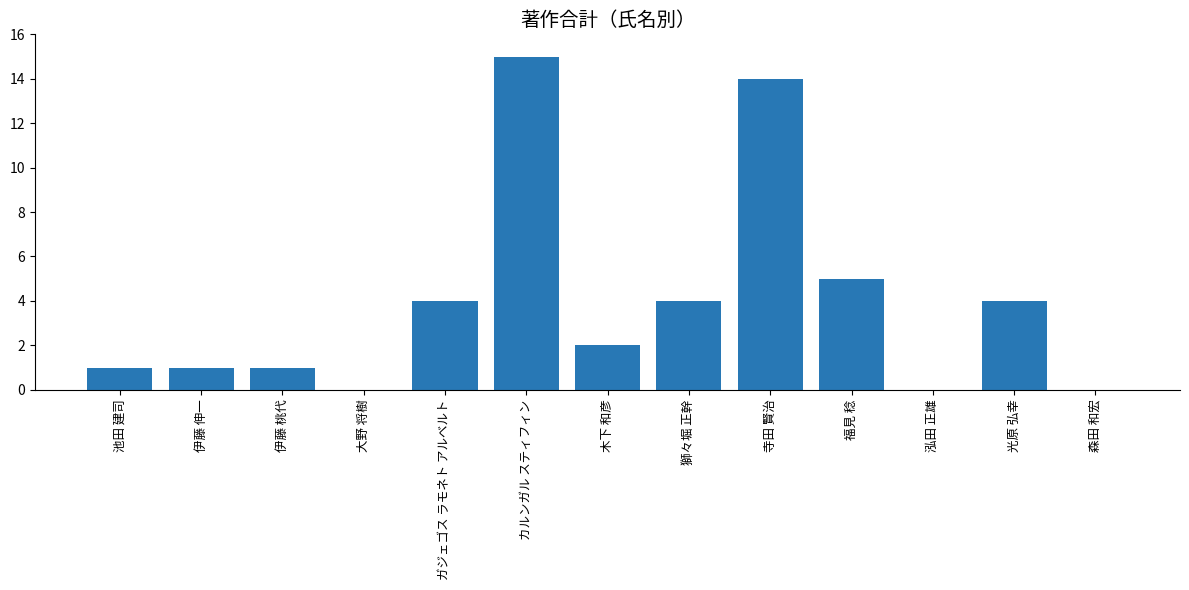

Are the bars horizontal?

No